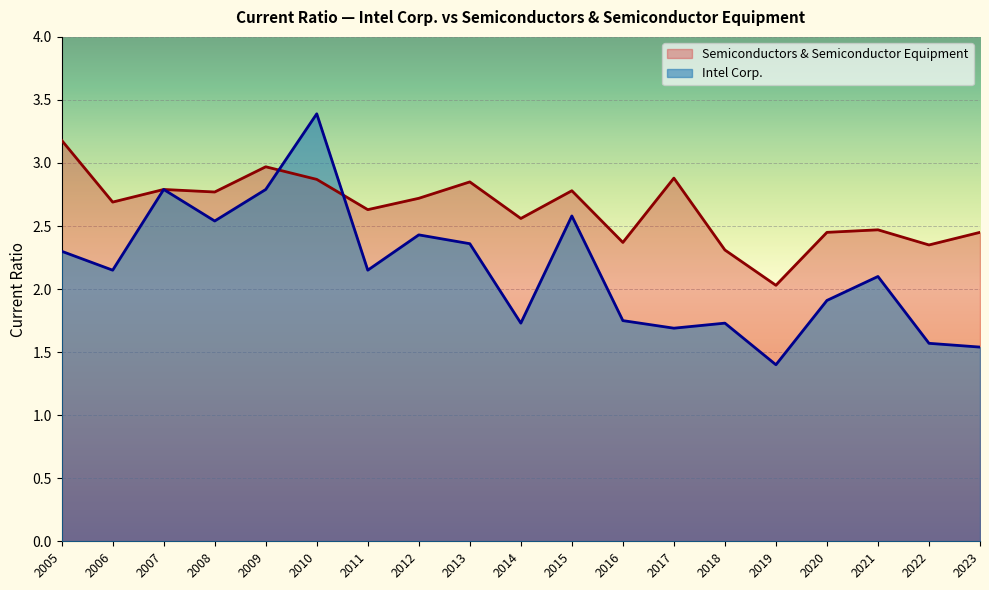

At which label does Intel Corp. reach its peak?

2010